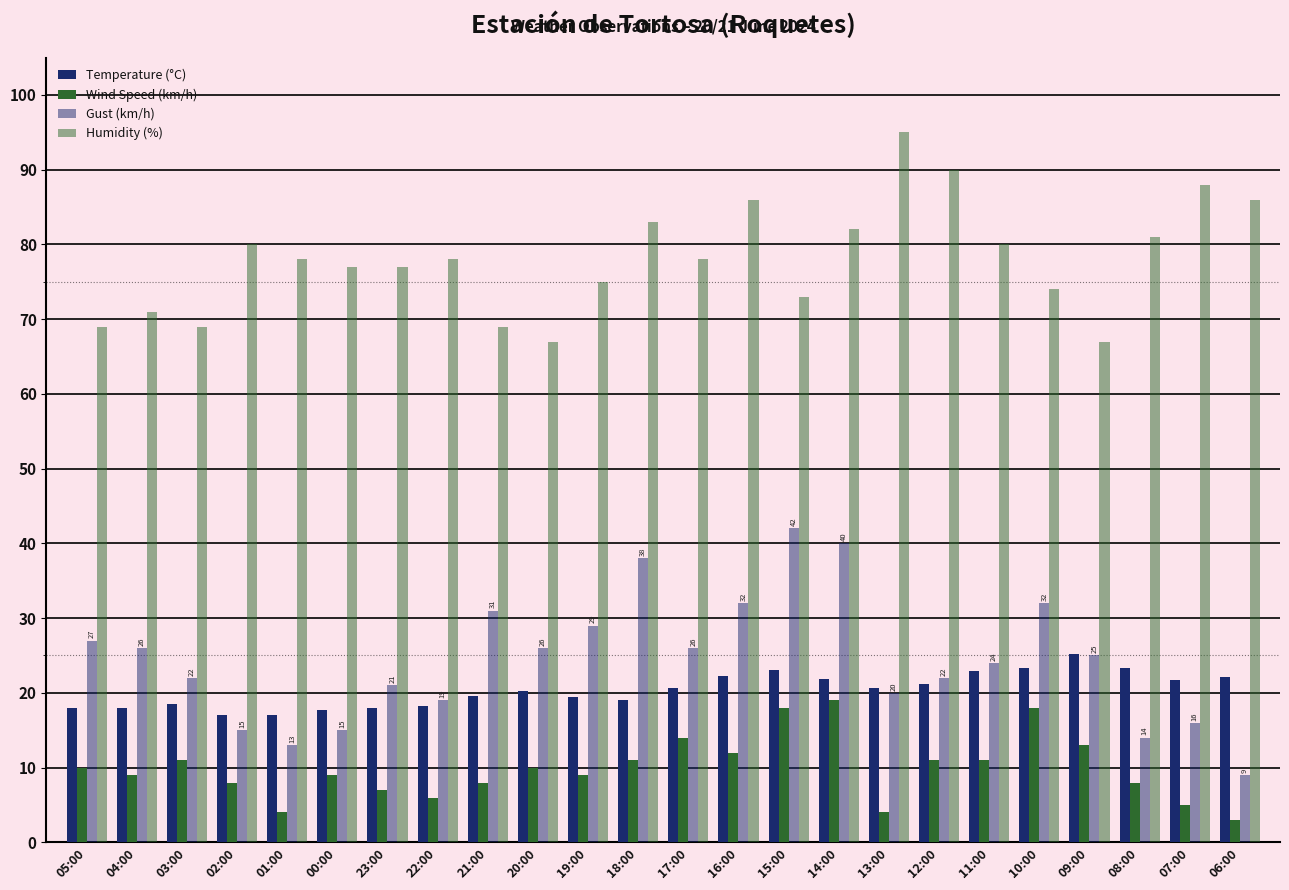

How many series are shown in this chart?

4